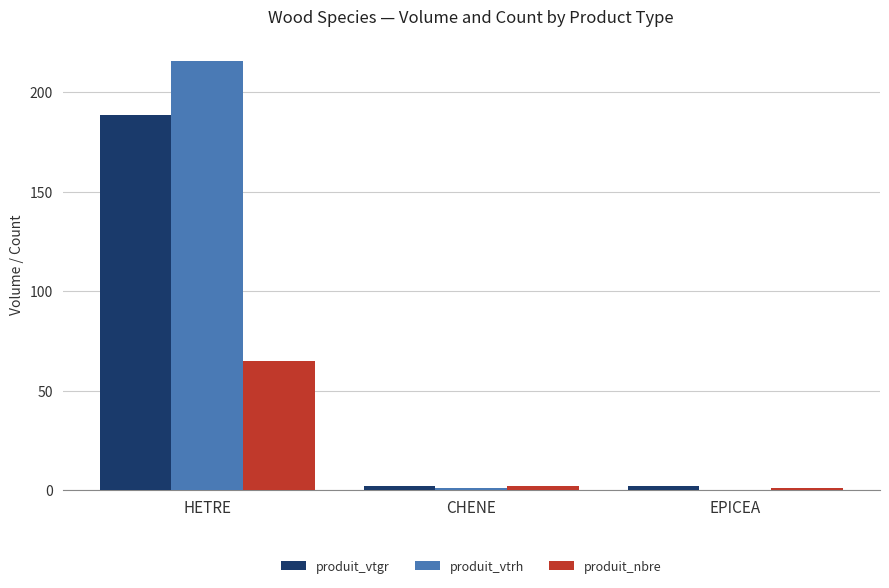

What is the approximate value of produit_vtrh at HETRE?

216.0